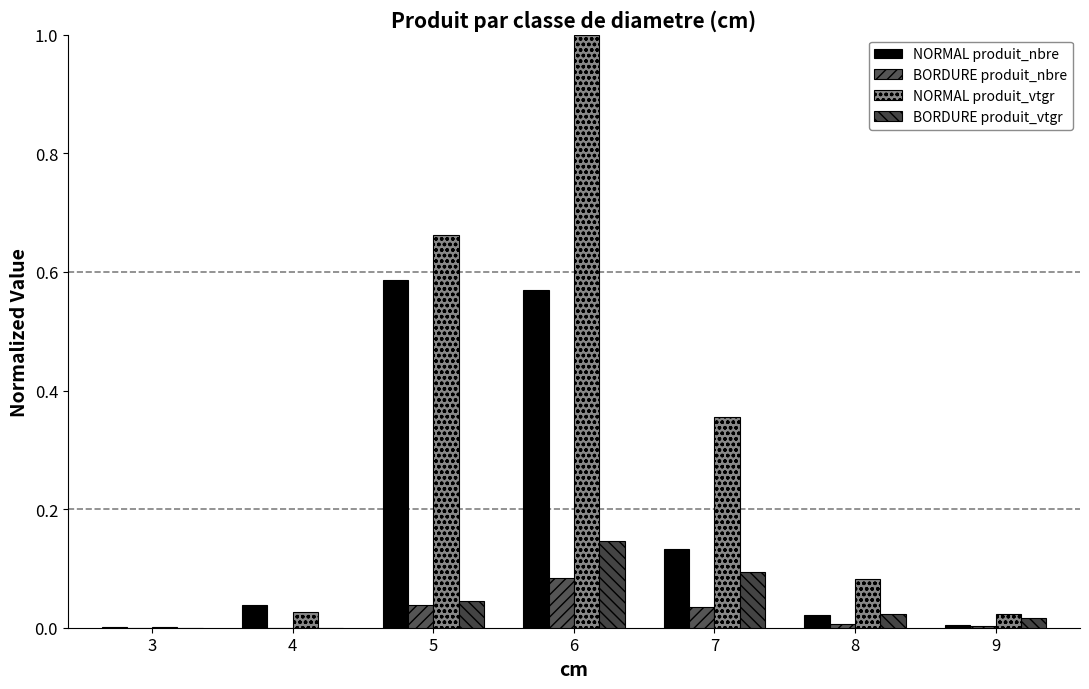

Which series has the largest total across all categories?

NORMAL produit_vtgr